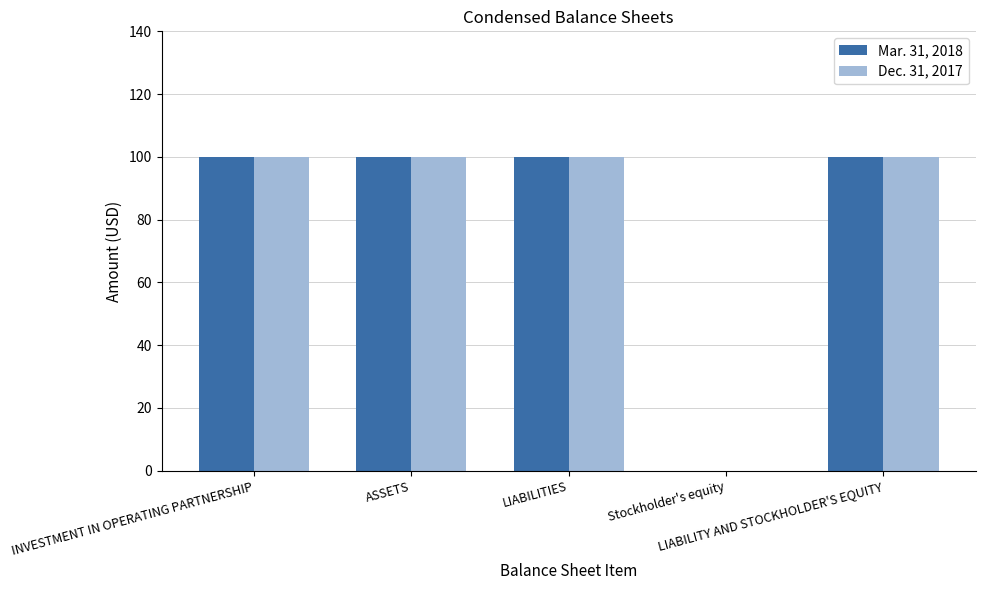

Reading left to right, list all the values displayed in this chart.

Mar. 31, 2018: INVESTMENT IN OPERATING PARTNERSHIP=100	ASSETS=100	LIABILITIES=100	Stockholder's equity=0	LIABILITY AND STOCKHOLDER'S EQUITY=100
Dec. 31, 2017: INVESTMENT IN OPERATING PARTNERSHIP=100	ASSETS=100	LIABILITIES=100	Stockholder's equity=0	LIABILITY AND STOCKHOLDER'S EQUITY=100